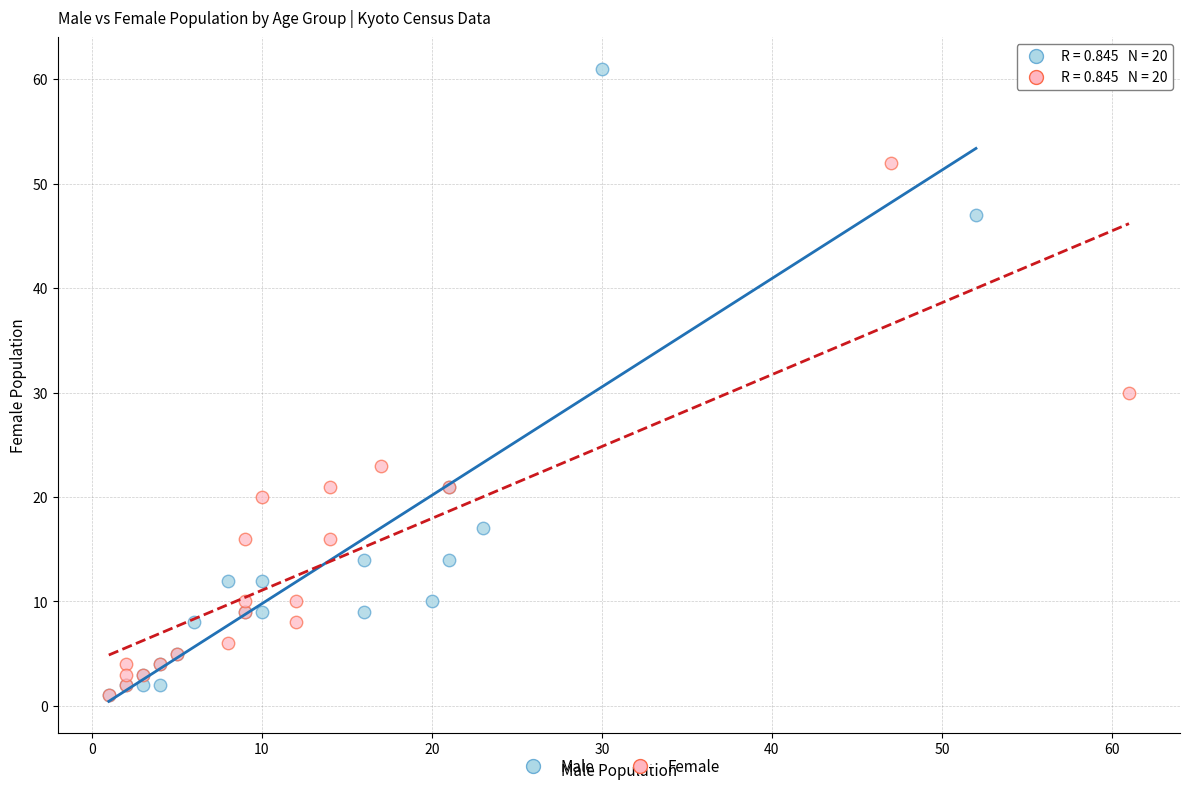

What are all the series names shown in the legend?

Male, Female